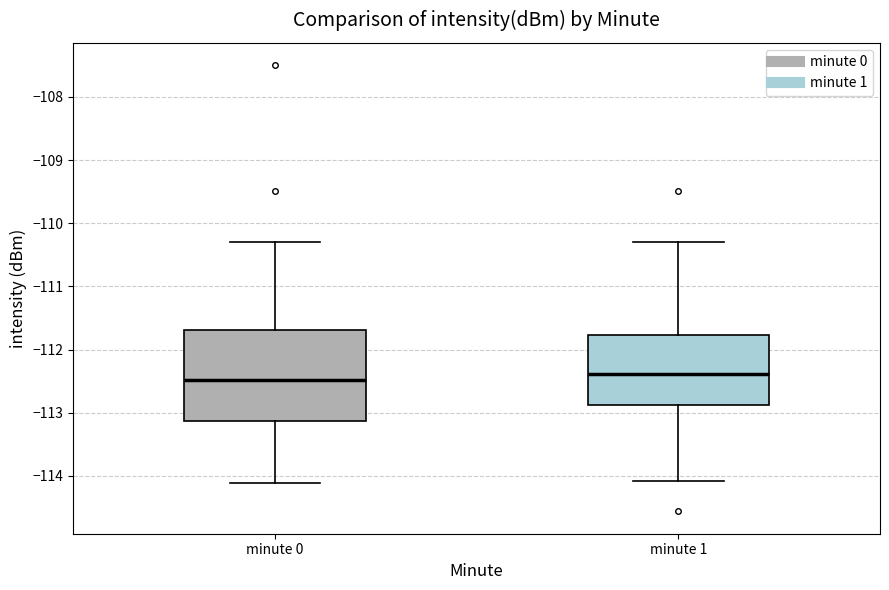

Reading left to right, transcribe this box plot: for each box, give where its median line is, the range the box spans, and where its two whiskers end, as read against the y-axis. The values are not printed on the chart, so give them approximately, as read against the axis.

minute 0: median -112.5, box -113.1 to -111.7, whiskers -114.1 to -110.3
minute 1: median -112.4, box -112.9 to -111.8, whiskers -114.1 to -110.3